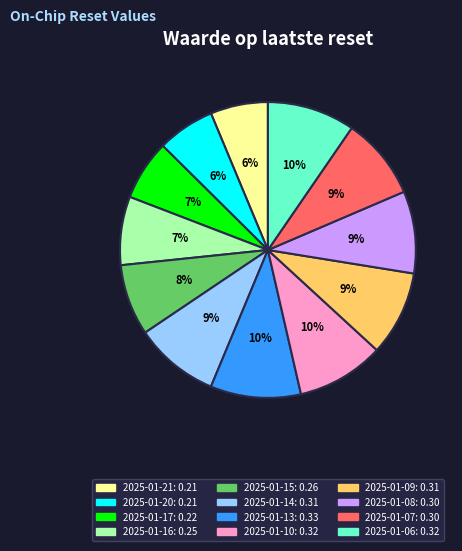

Is it true that 2025-01-09 is 18% of the pie?

False